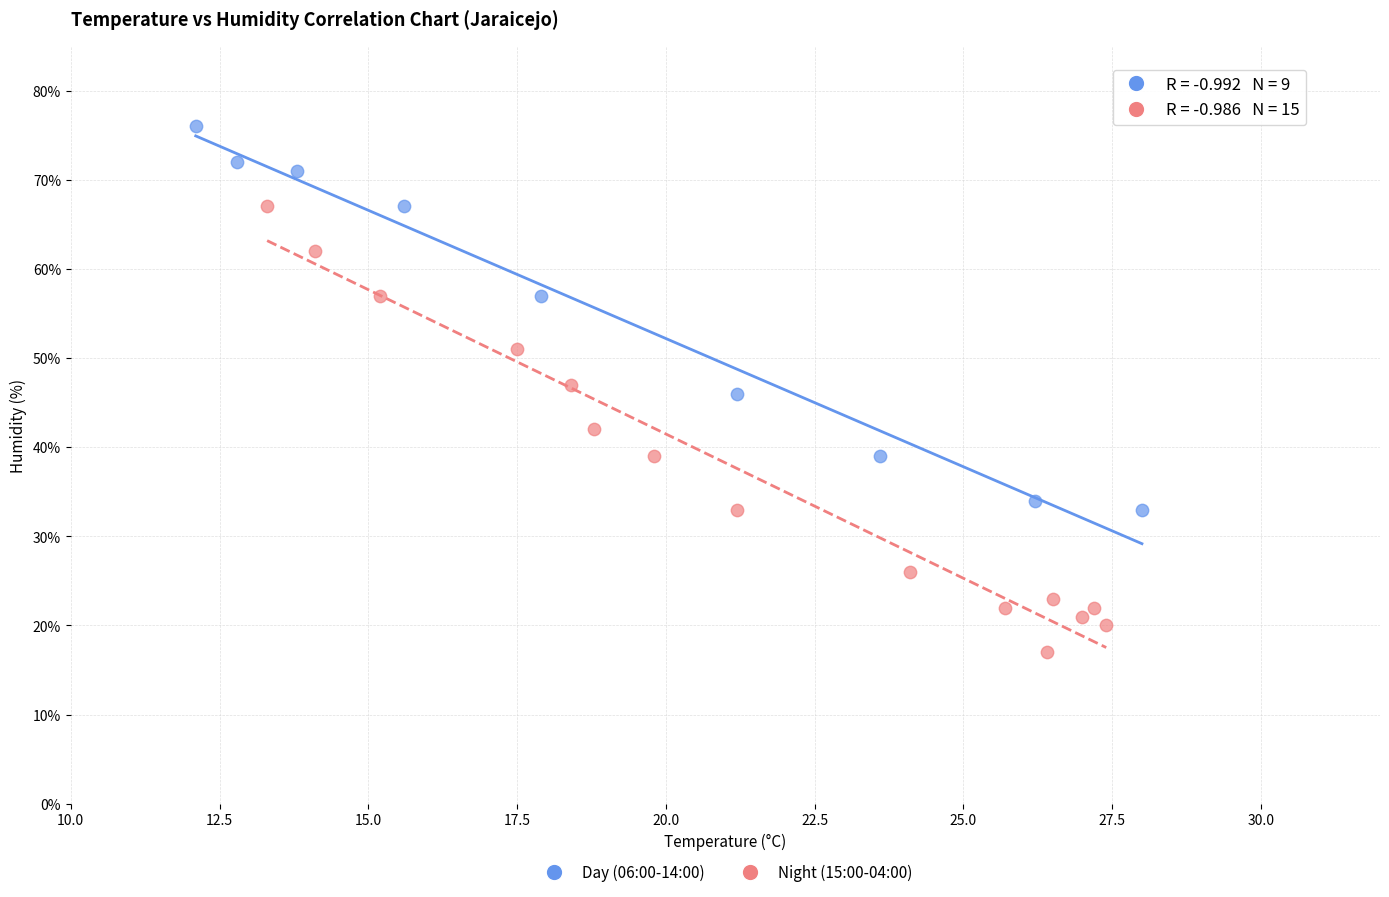

Which series has the largest Y range (max minus min)?

Night (15:00-04:00)